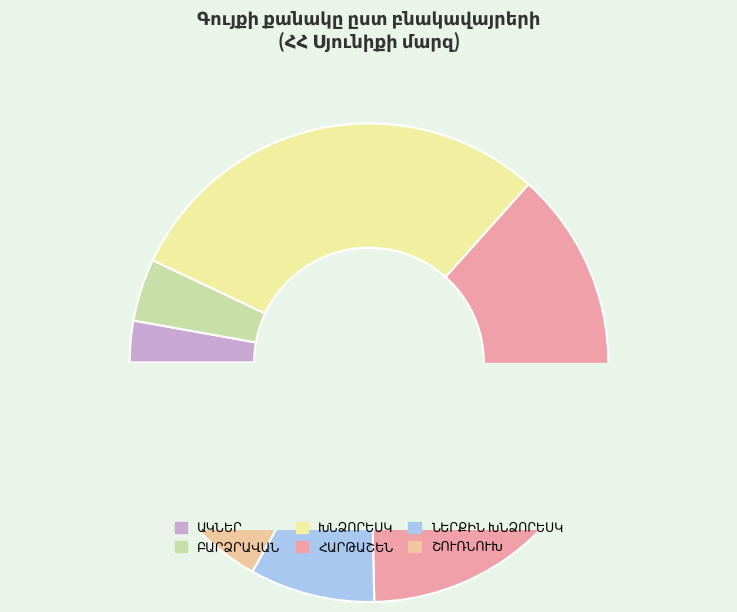

The ՇՈՒՌՆՈՒԽ slice represents 17% of the pie. True or false?

True